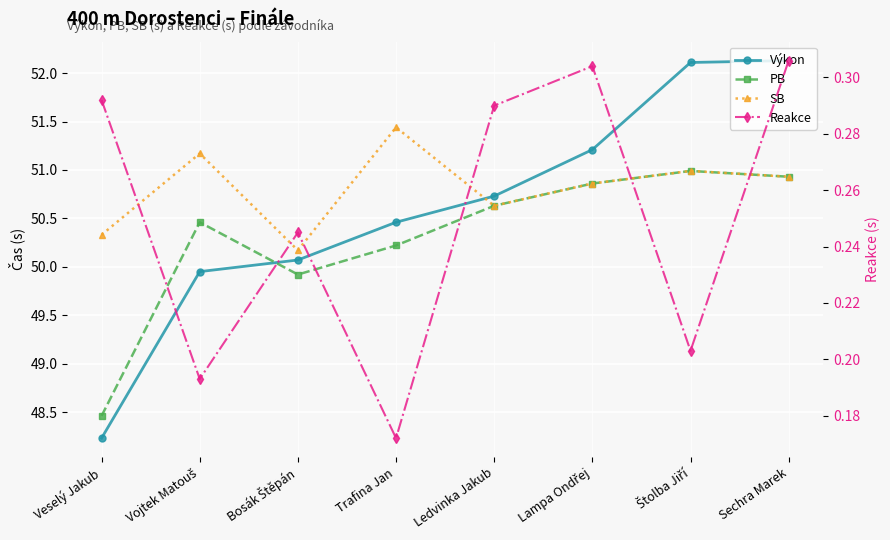

What is the spread (max minus min) of values at Trafina Jan?

51.3